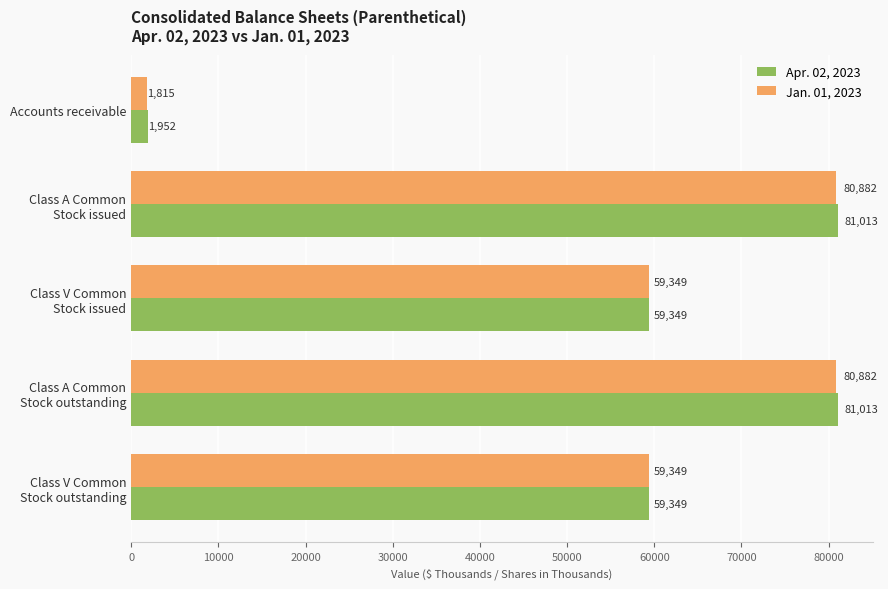

Read the Jan. 01, 2023 value at Accounts receivable.

1815.0